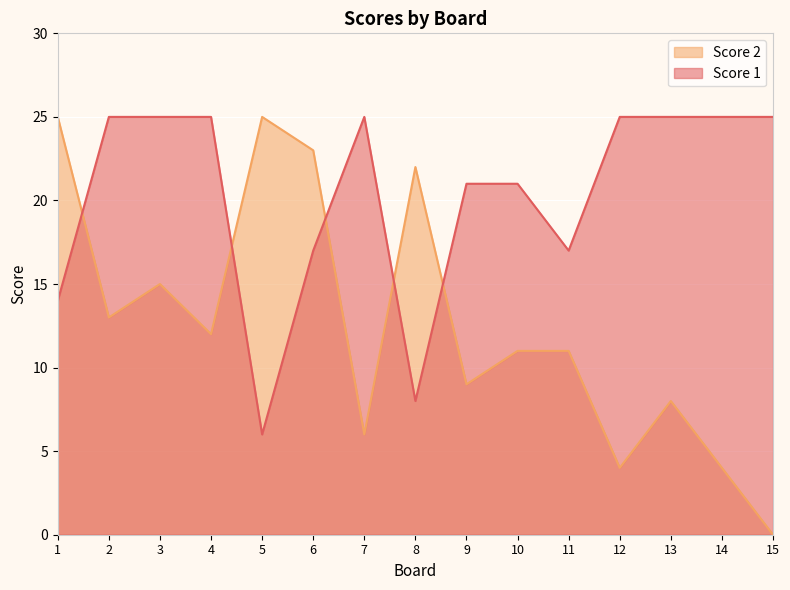

How many lines are shown in the chart?

2